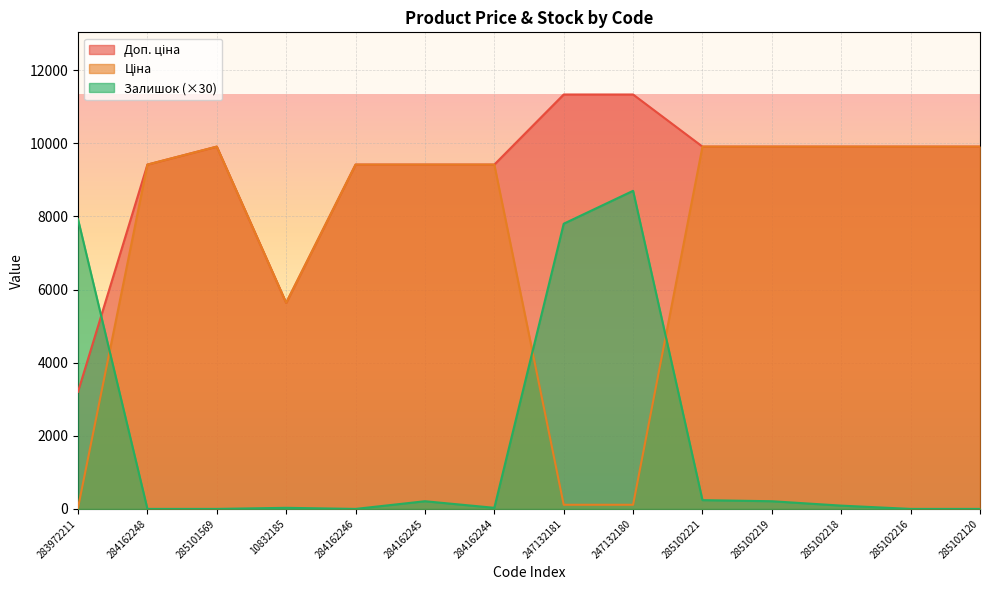

At which category does the chart reach its minimum across all series?

284162248